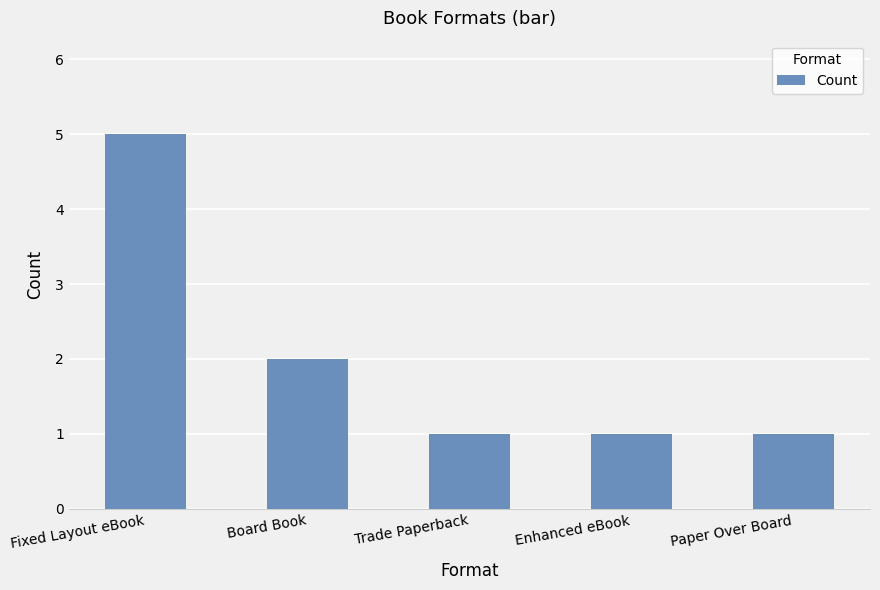

Reading left to right, extract all data points from this chart.

Fixed Layout eBook=5	Board Book=2	Trade Paperback=1	Enhanced eBook=1	Paper Over Board=1